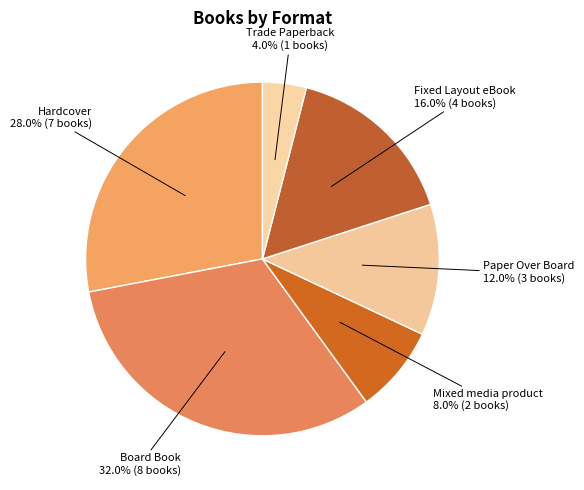

What percentage is NOT represented by Paper Over Board?

88.0%